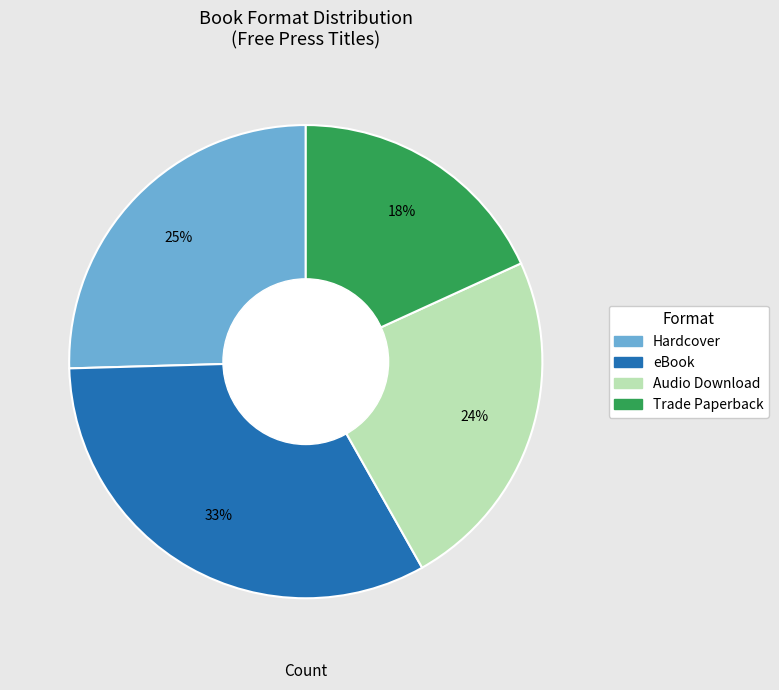

To the nearest percent, what portion does Audio Download represent?

24%